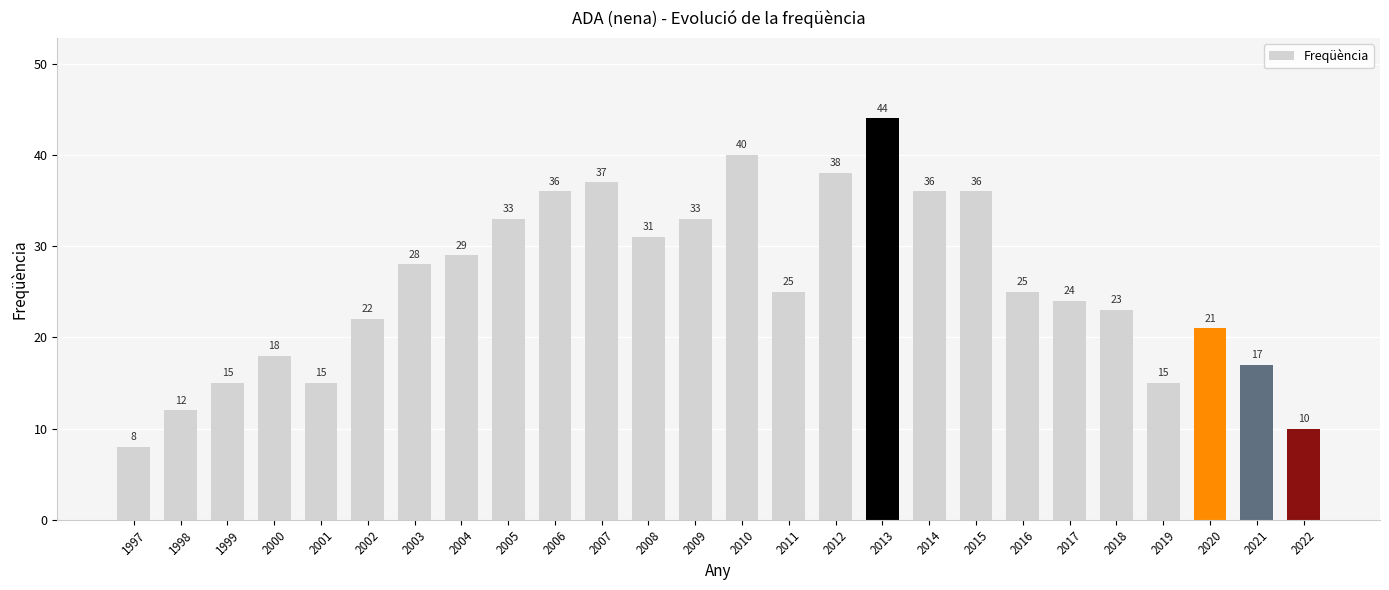

What is the change in value from 2005 to 2017?

-9